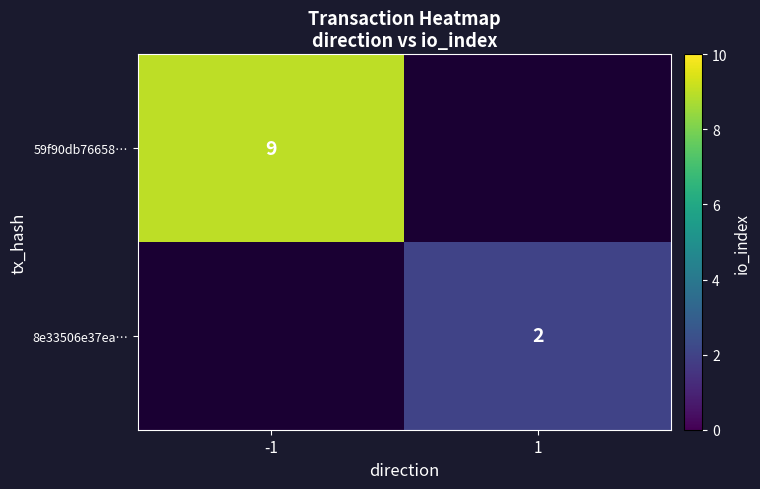

True or false: 8e33506e37ea… has a value of 1 at 1.

False